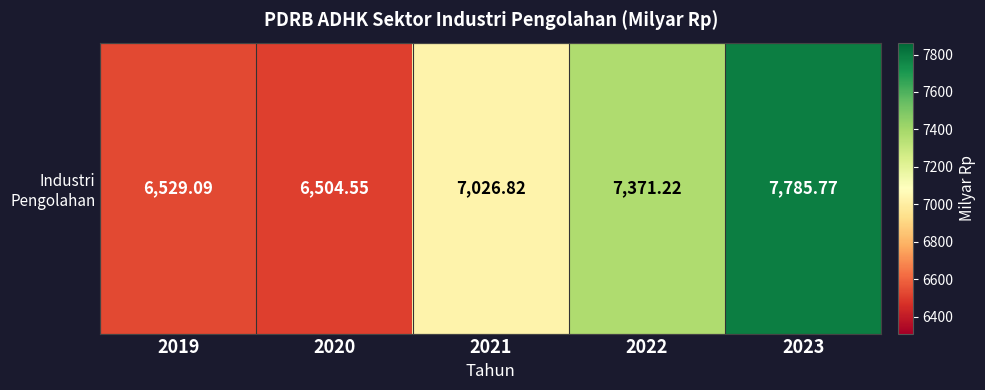

Reading right to left, extract all data points from this chart.

7785.8	7371.2	7026.8	6504.6	6529.1